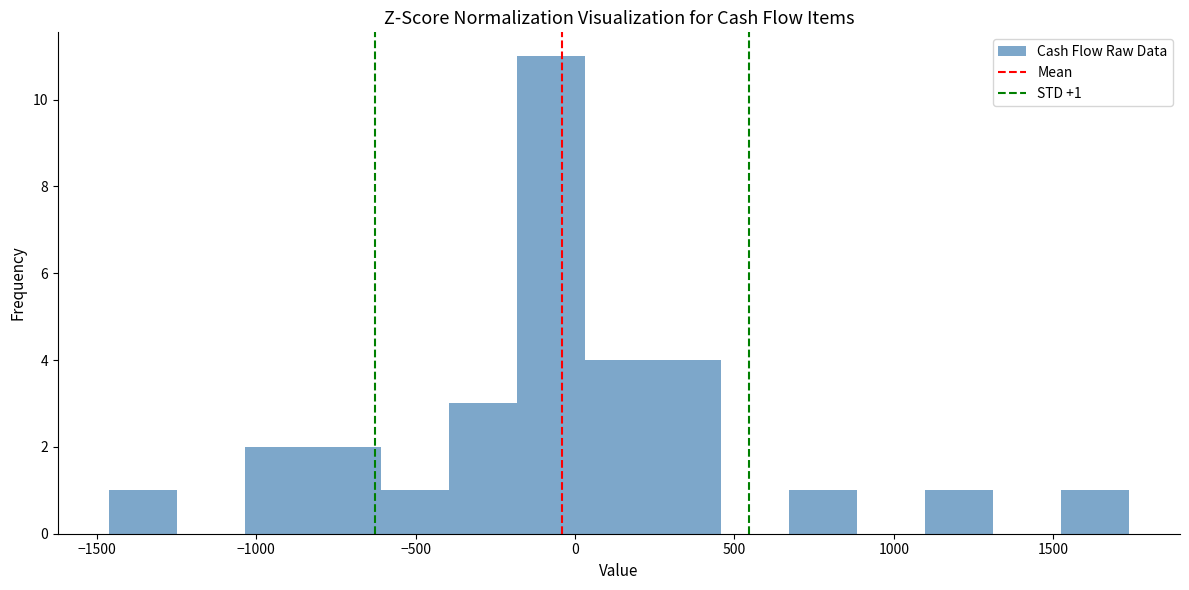

Which range on the x-axis has the tallest bar?

-200 to 50